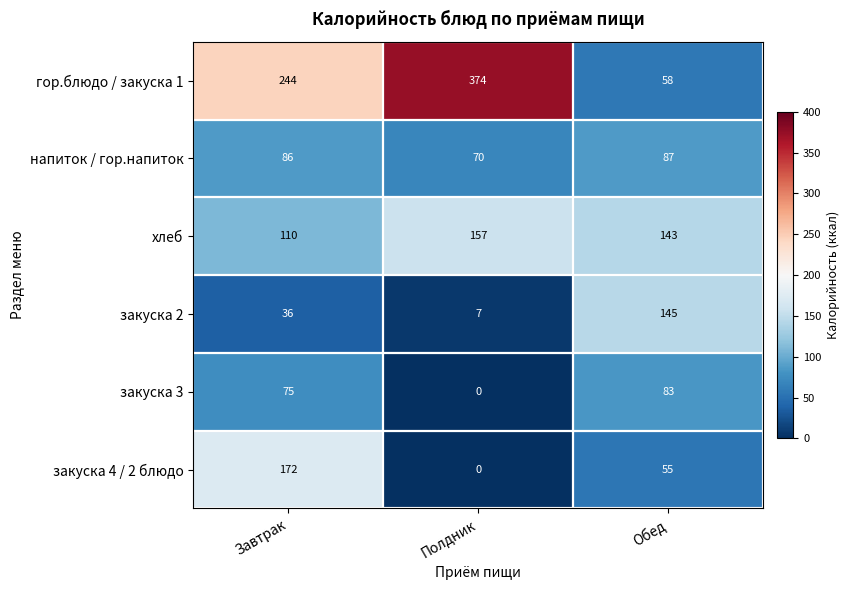

What is the sum of all напиток / гор.напиток values?

243